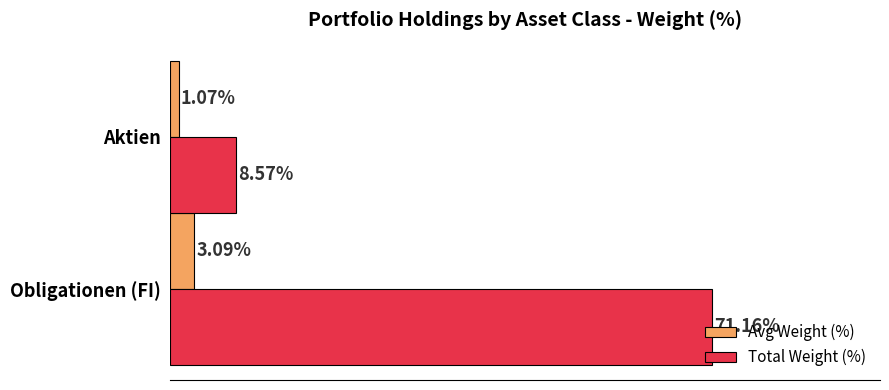

At which category does the chart reach its minimum across all series?

Aktien